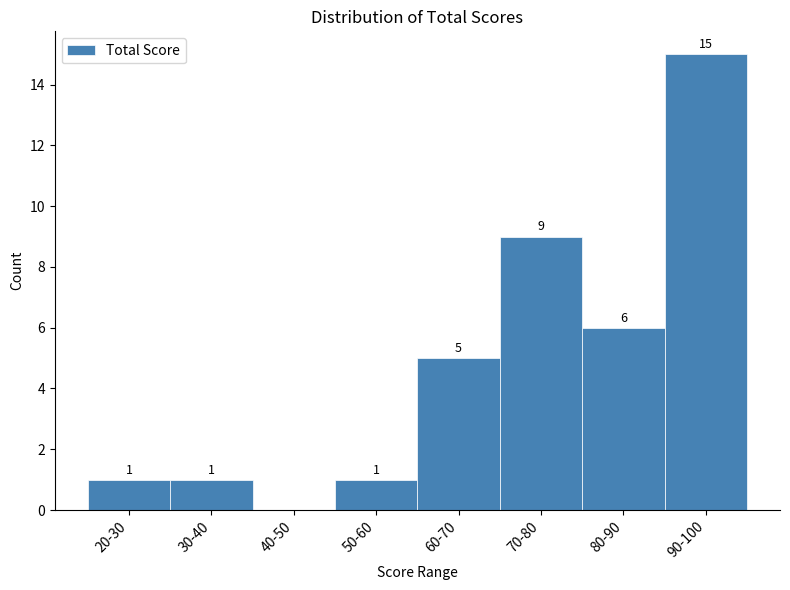

Reading right to left, extract all data points from this chart.

90-100=15	80-90=6	70-80=9	60-70=5	50-60=1	40-50=0	30-40=1	20-30=1